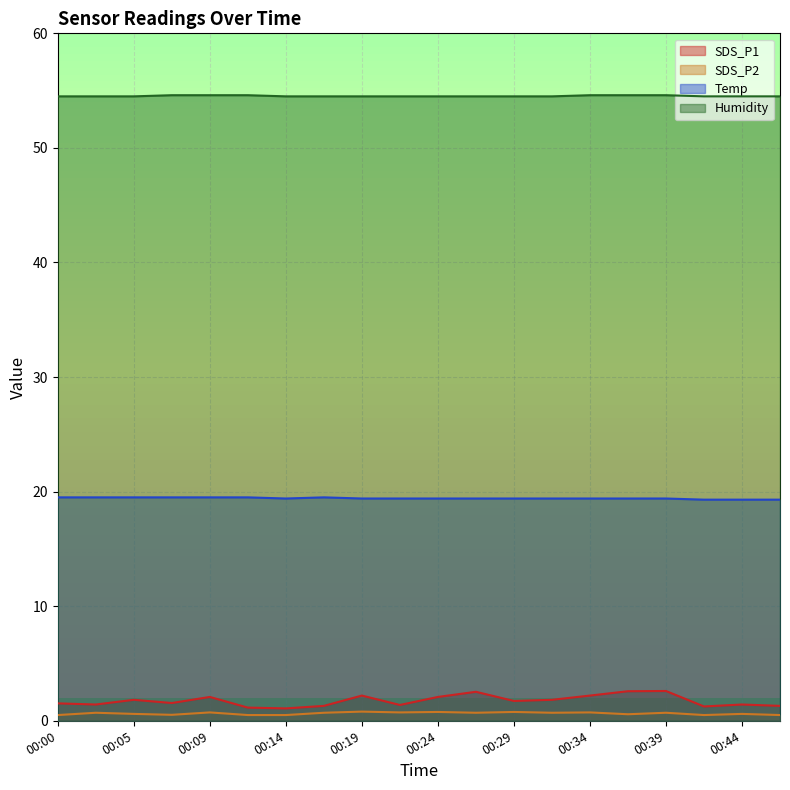

Which series has the largest range (max minus min)?

SDS_P1